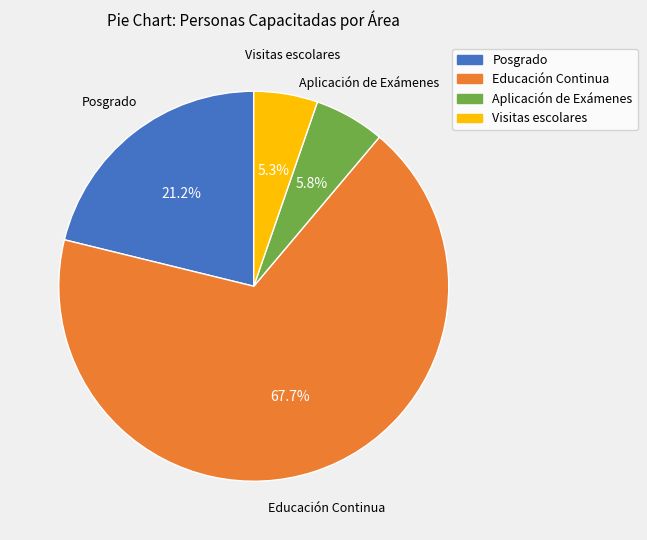

What is the ratio of the value at Aplicación de Exámenes to the value at Visitas escolares?

1.1